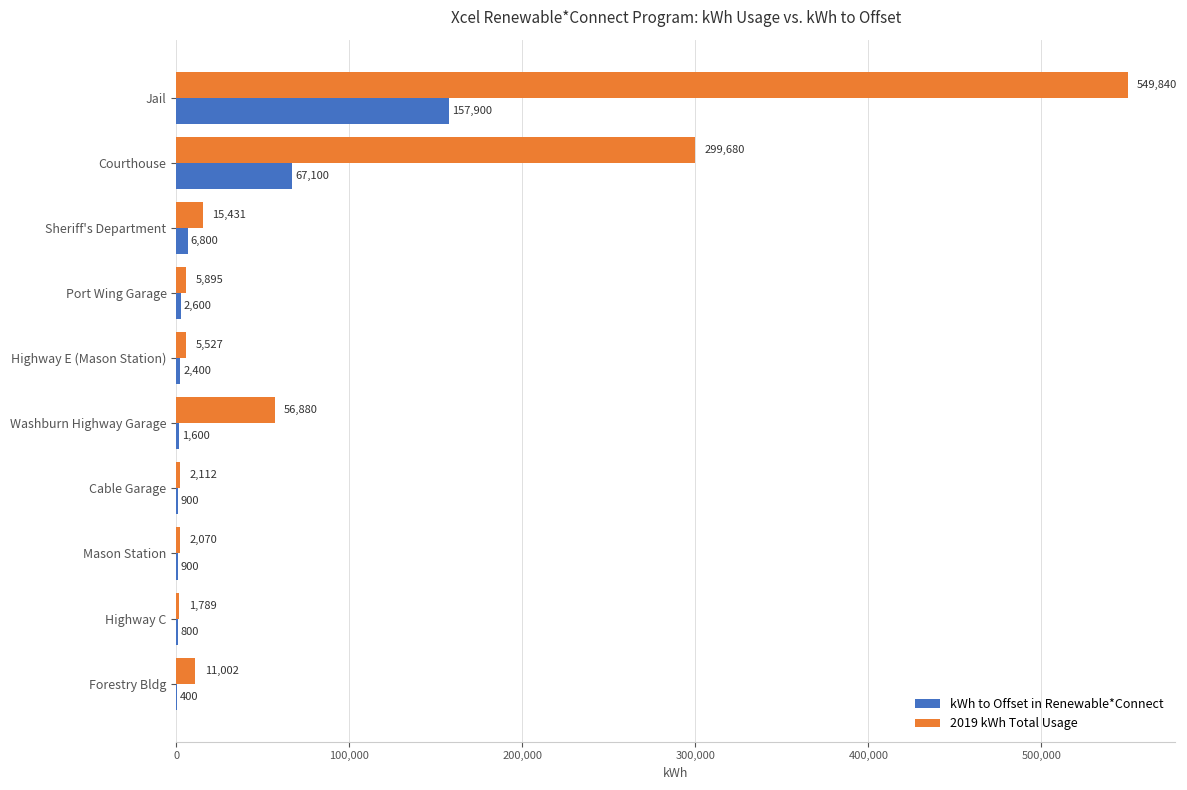

What is the sum of the kWh to Offset in Renewable*Connect values at Jail and Sheriff's Department?

164700